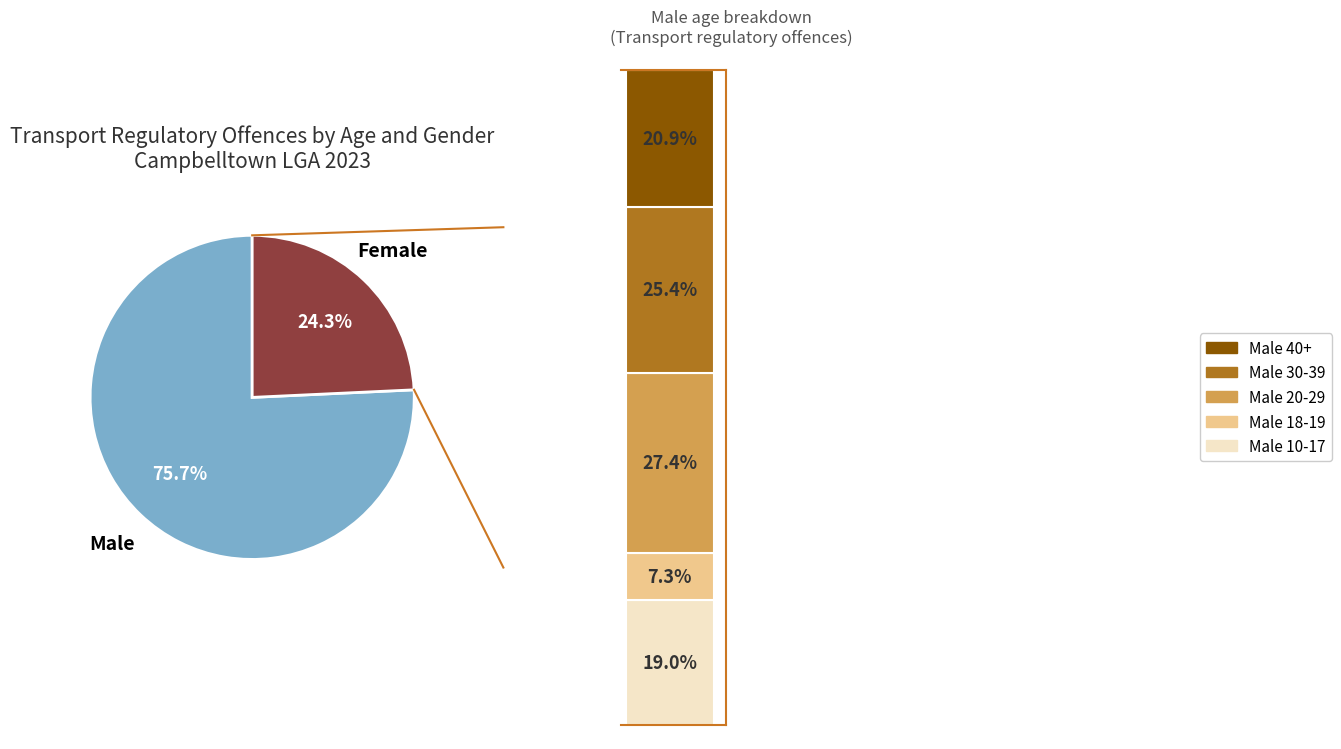

Does Male 18-19 represent more than half of the total?

No